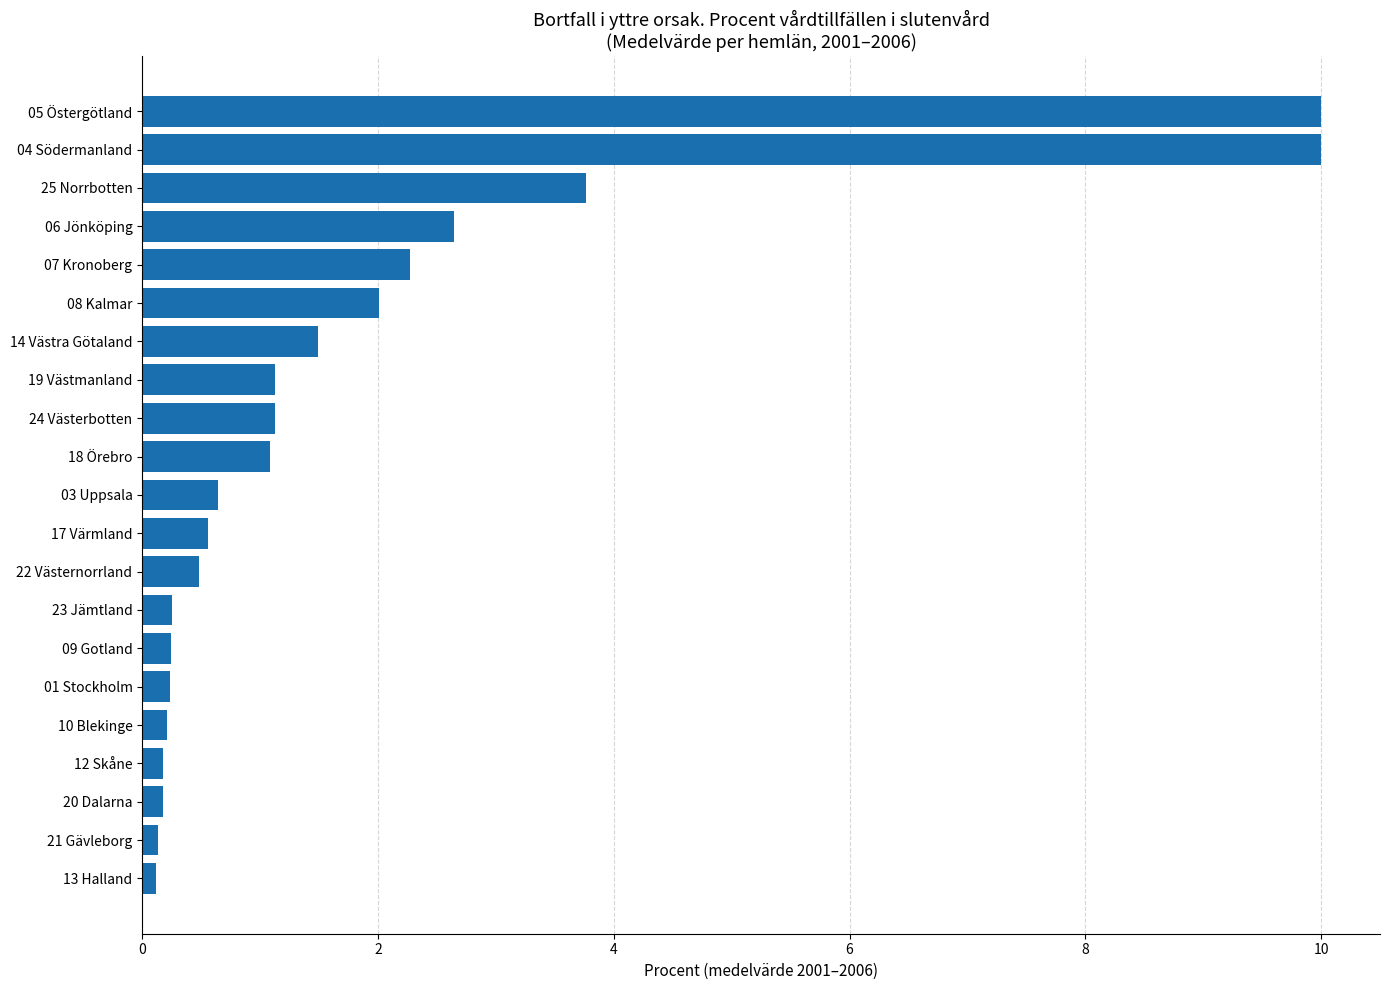

What is the average value?

1.8